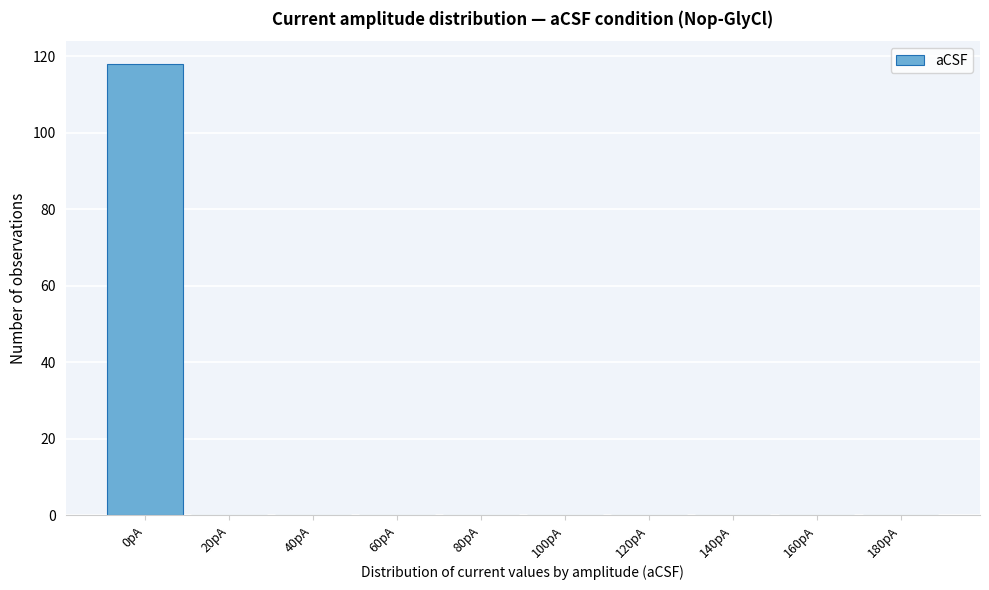

Reading right to left, list all the values displayed in this chart.

180pA=0	160pA=0	140pA=0	120pA=0	100pA=0	80pA=0	60pA=0	40pA=0	20pA=0	0pA=118